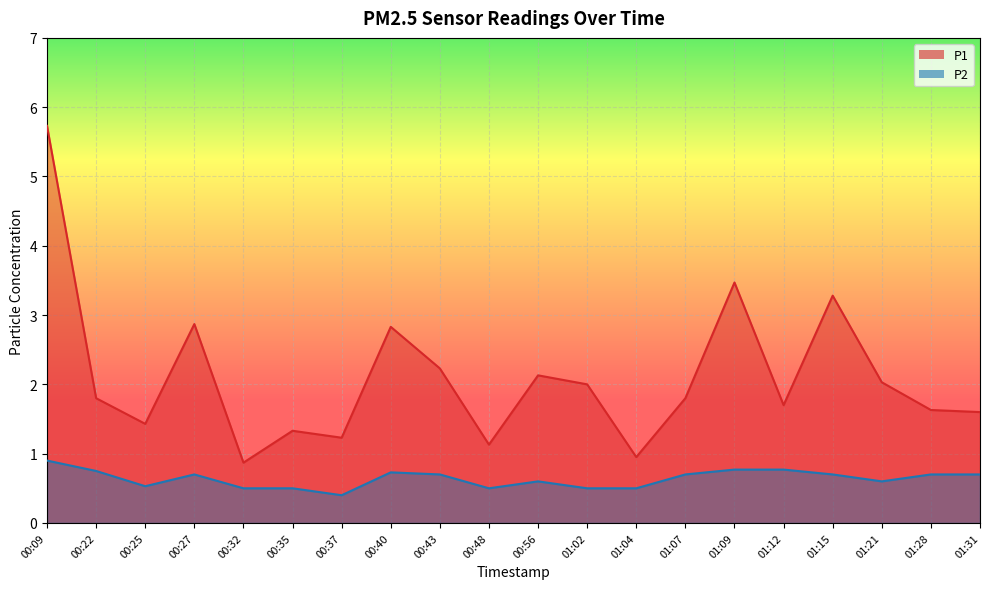

Is it true that P2 equals 0.5 at 00:35?

True